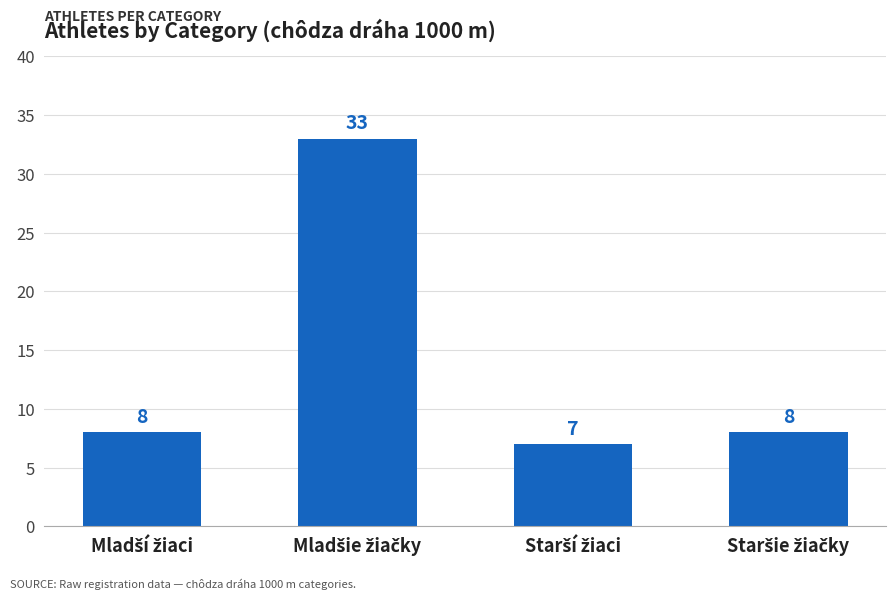

What is the value of the 2nd bar from the left?

33